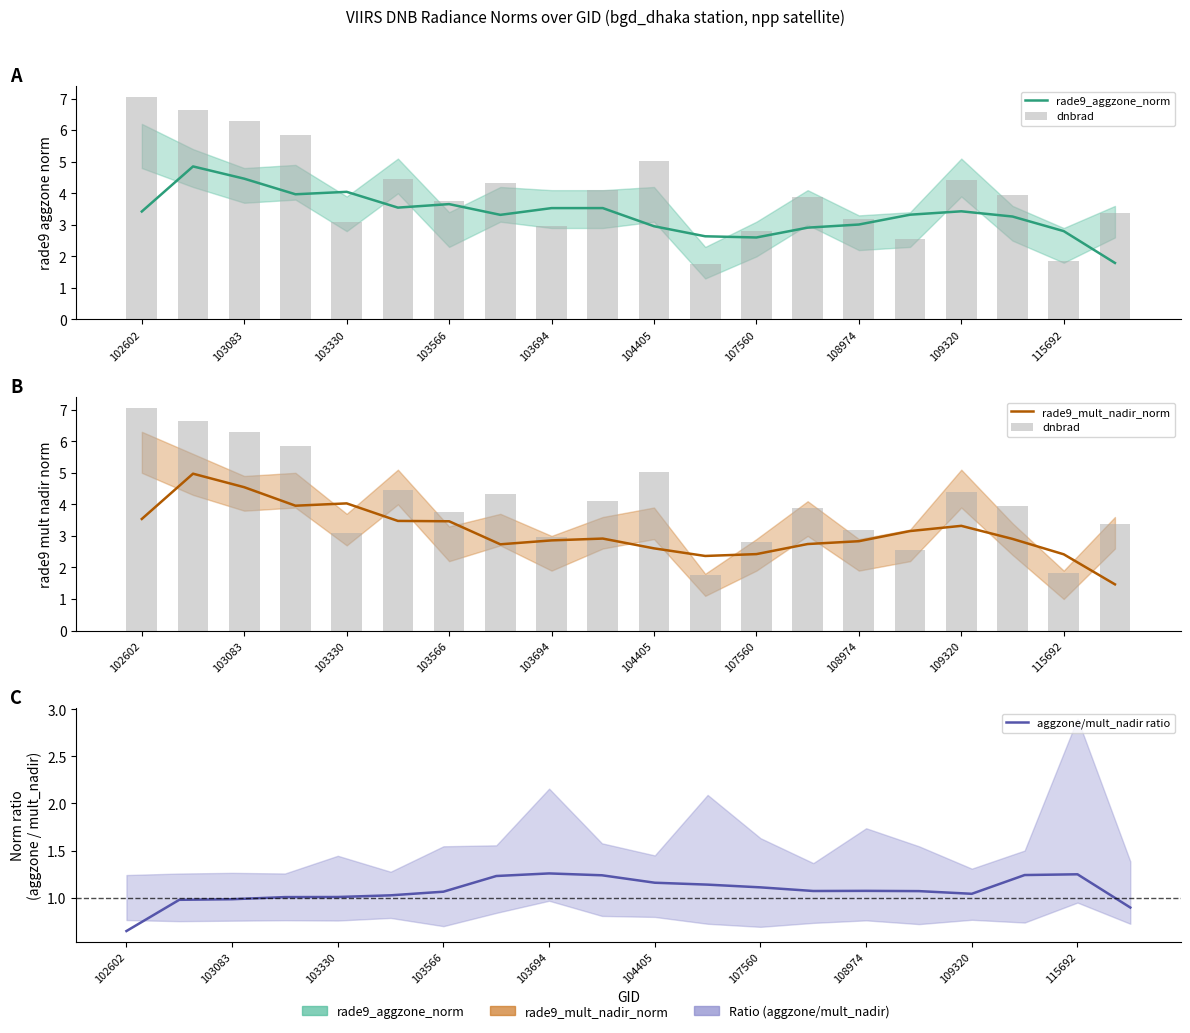

Reading left to right, what are all the values shown in this chart?

rade9_aggzone_norm: 3.4	4.9	4.5	4.0	4.0	3.5	3.7	3.3	3.5	3.5	3.0	2.6	2.6	2.9	3.0	3.3	3.4	3.3	2.8	1.8
dnbrad: 7.0	6.6	6.3	5.9	3.1	4.5	3.7	4.3	3.0	4.1	5.0	1.7	2.8	3.9	3.2	2.5	4.4	4.0	1.8	3.4
rade9_mult_nadir_norm: 3.5	5.0	4.5	4.0	4.0	3.5	3.5	2.7	2.9	2.9	2.6	2.4	2.4	2.7	2.8	3.2	3.3	2.9	2.4	1.5
aggzone/mult_nadir ratio: 0.6	1.0	1.0	1.0	1.0	1.0	1.1	1.2	1.3	1.2	1.2	1.1	1.1	1.1	1.1	1.1	1.0	1.2	1.2	0.9